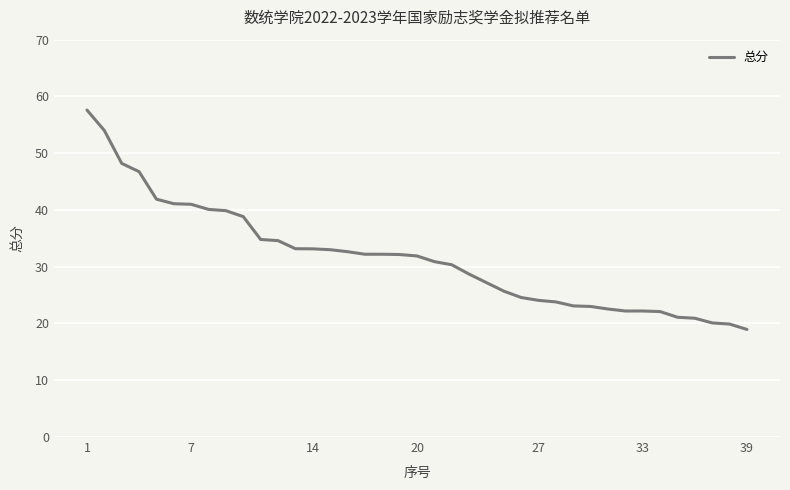

What is the greatest value displayed?

57.6